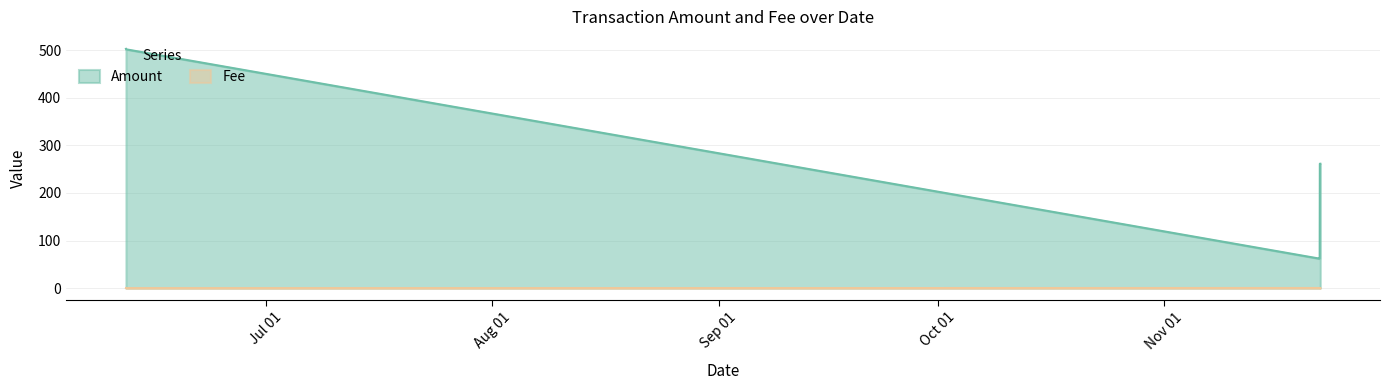

At how many categories does at least one series exceed 27?

6